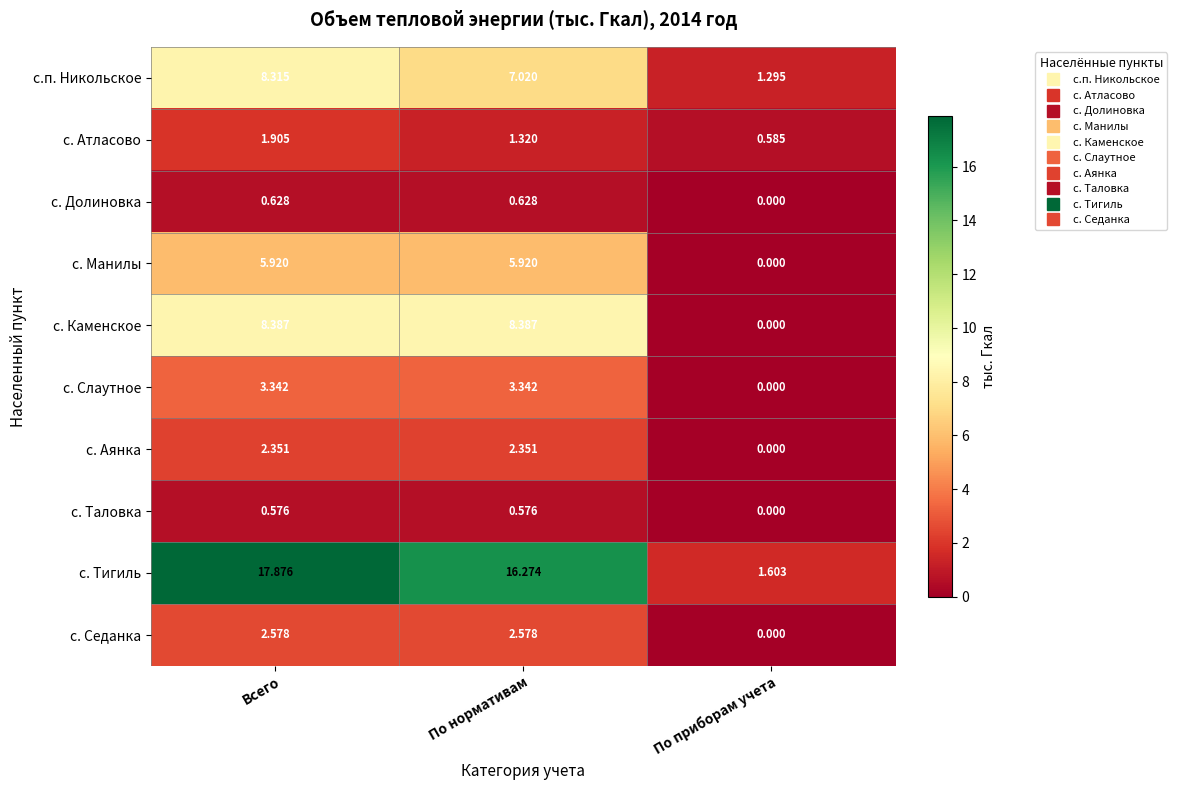

Which series has the largest total across all categories?

с. Тигиль